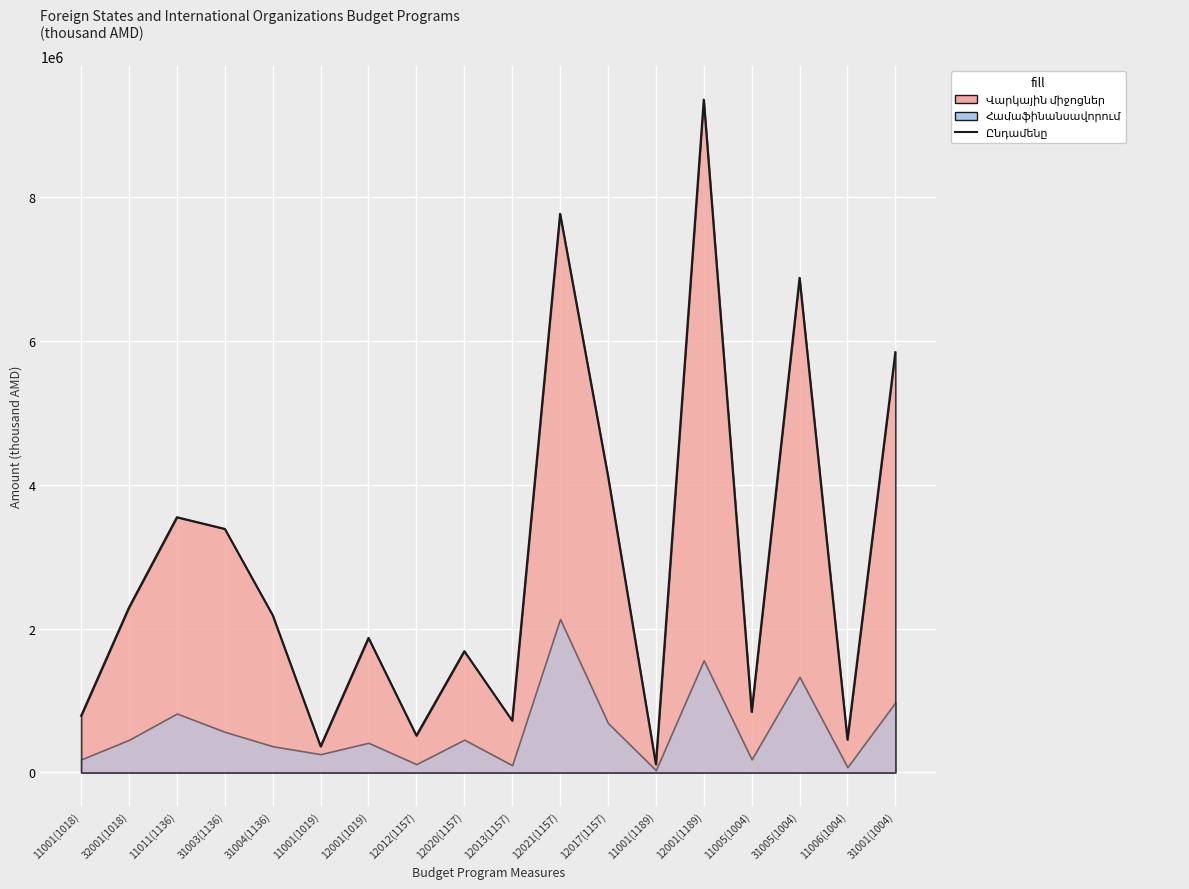

List the labels in order of value, largest first.

12001(1189), 12021(1157), 31005(1004), 31001(1004), 12017(1157), 11011(1136), 31003(1136), 32001(1018), 31004(1136), 12001(1019), 12020(1157), 11005(1004), 11001(1018), 12013(1157), 12012(1157), 11006(1004), 11001(1019), 11001(1189)